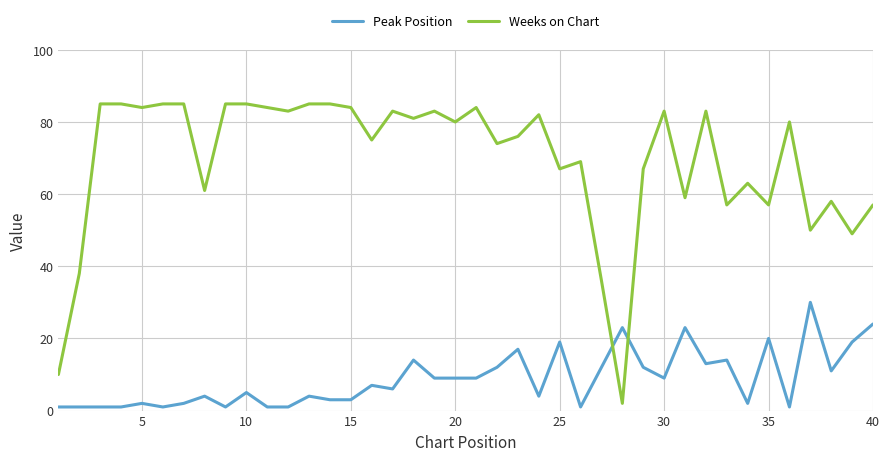

What is the highest value of the Peak Position series?

30